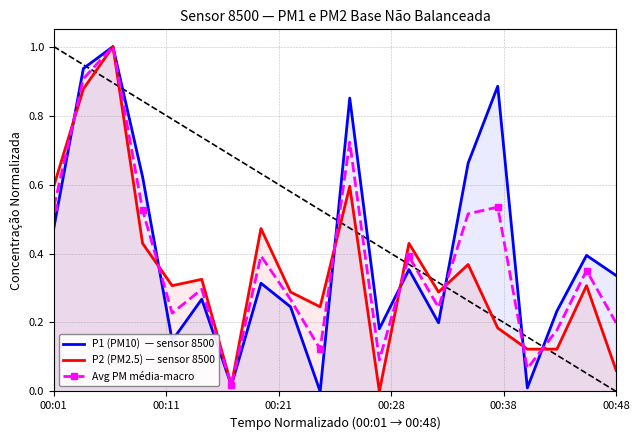

What is the maximum value shown in the chart?

1.0